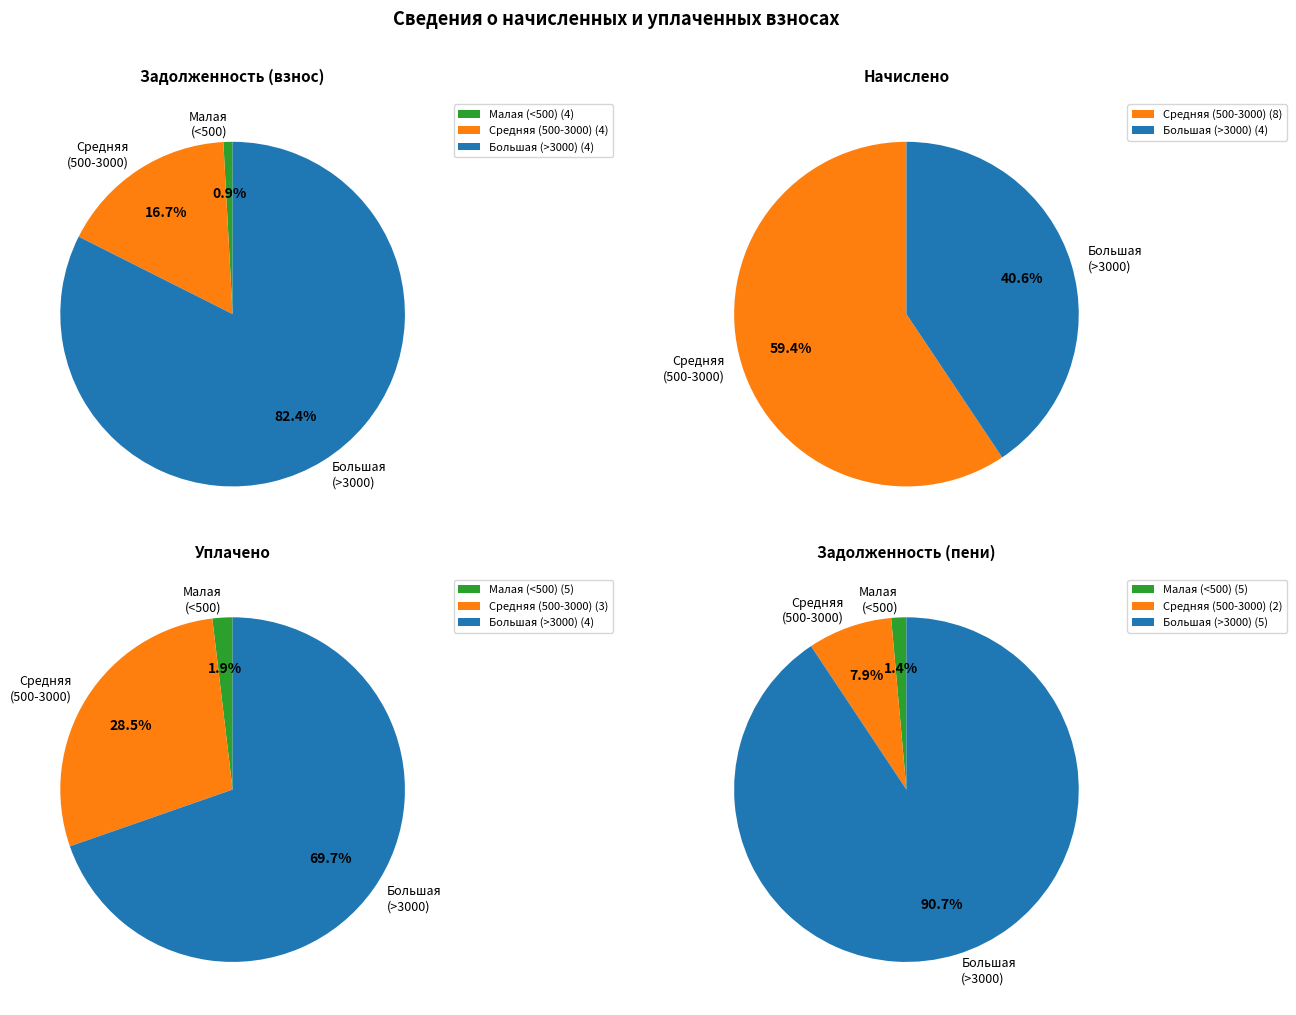

Which series has the largest range (max minus min)?

задолженность (пени)